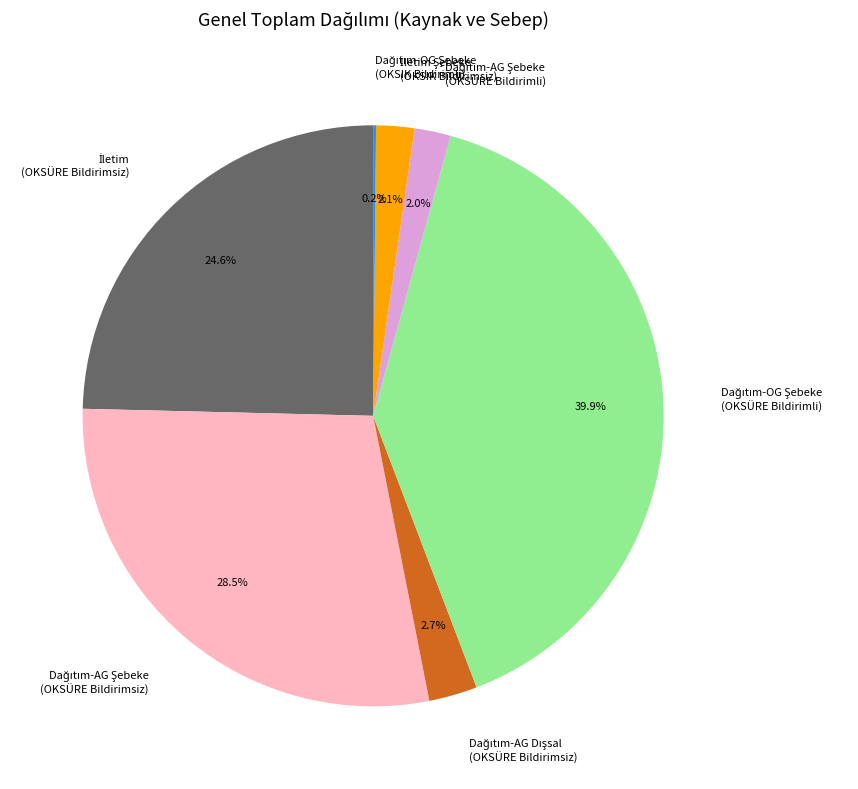

Is there any slice that represents more than half of the pie?

No